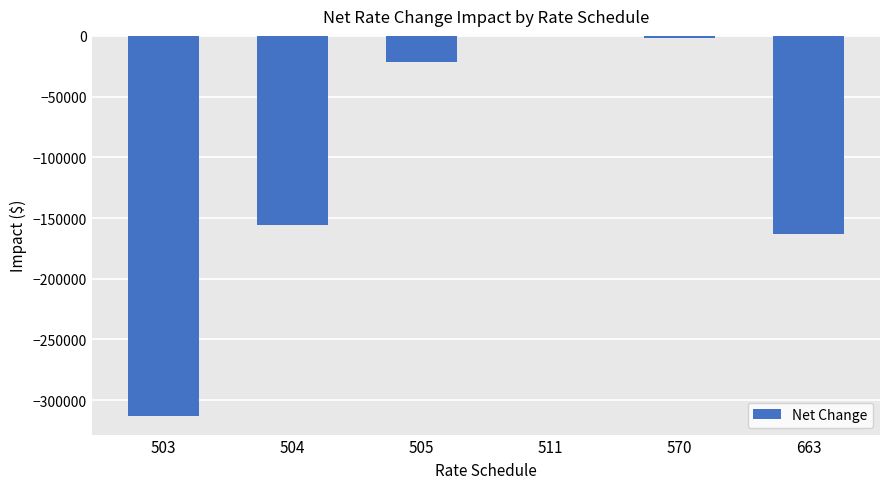

Is it true that the value at 663 is -163020.5?

True